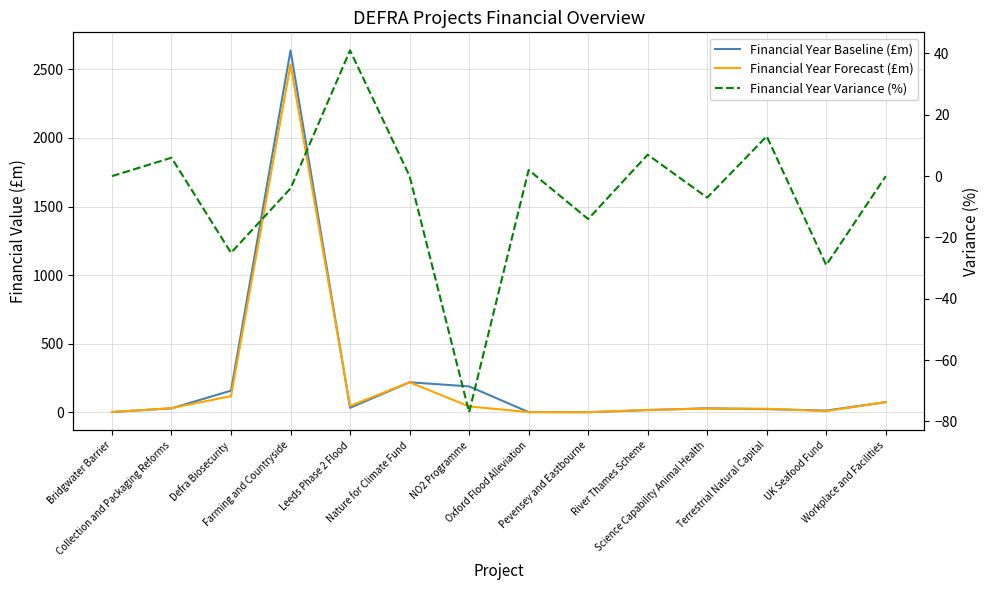

Reading right to left, transcribe all the data shown in this chart.

Financial Year Baseline (£m): 74.4	13.1	23.3	29.7	16.7	1.1	1.8	189.3	219.3	33.3	2638.0	158.1	29.2	2.5
Financial Year Forecast (£m): 74.4	9.3	26.2	27.5	17.9	1.0	1.8	43.4	219.3	47.0	2535.4	118.2	30.8	2.5
Financial Year Variance (%): 0.0	-29.0	13.0	-7.0	7.0	-14.0	2.0	-77.0	0.0	41.0	-4.0	-25.0	6.0	0.0